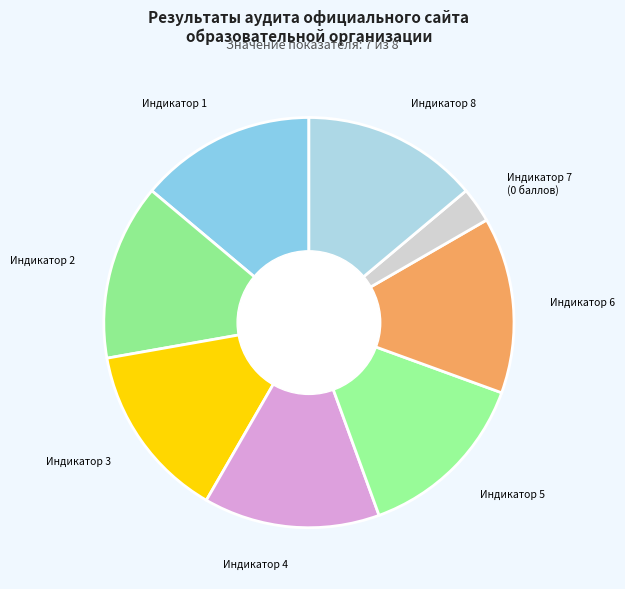

Is Индикатор 1 the majority of the pie?

No